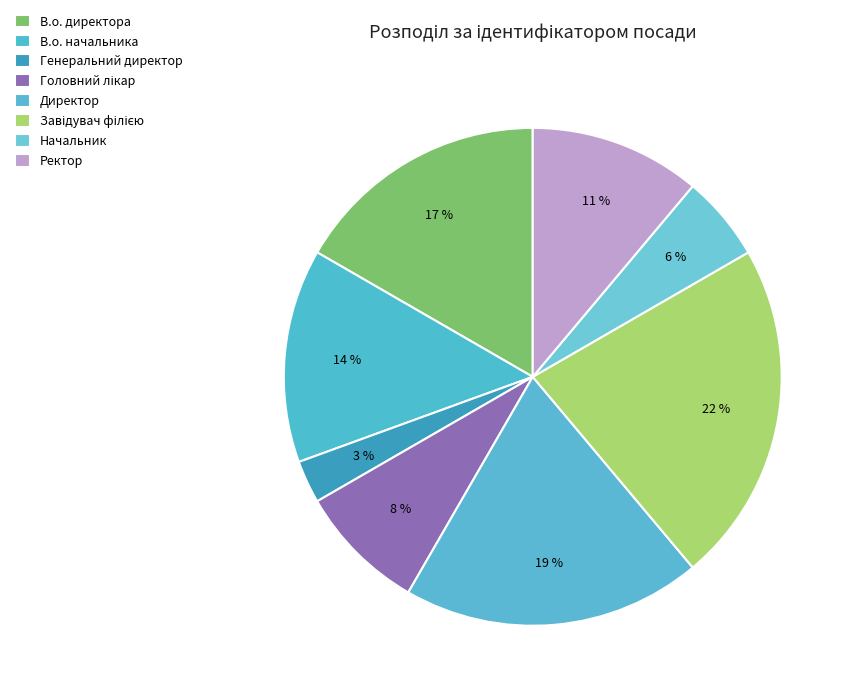

Count the number of slices in the pie.

8